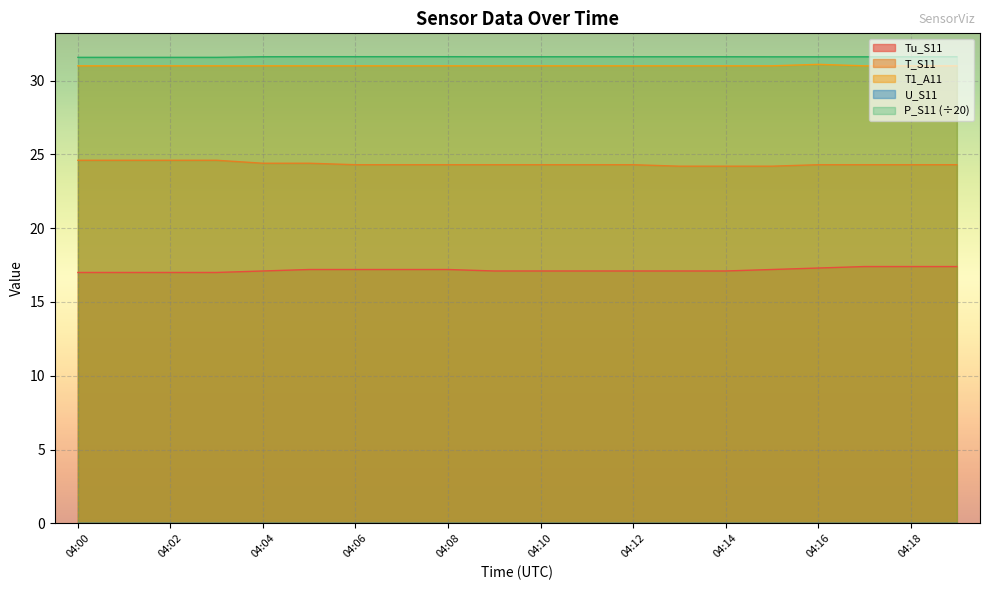

What is the sum of the T_S11 values at 04:12 and 04:09?

48.6